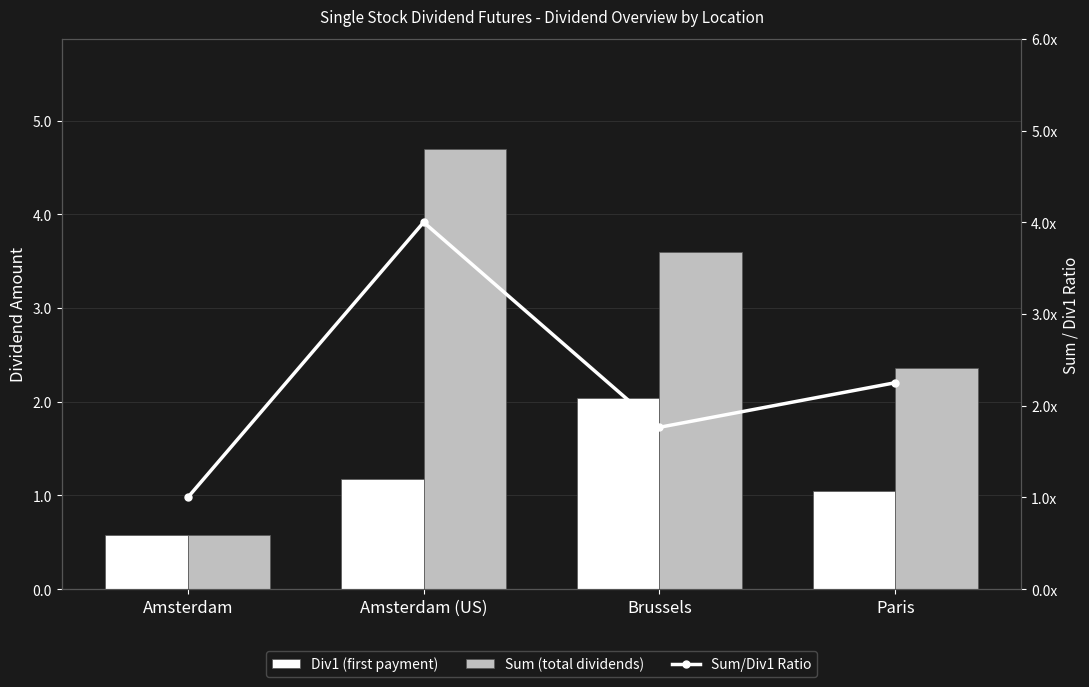

How many distinct data groups are displayed?

3